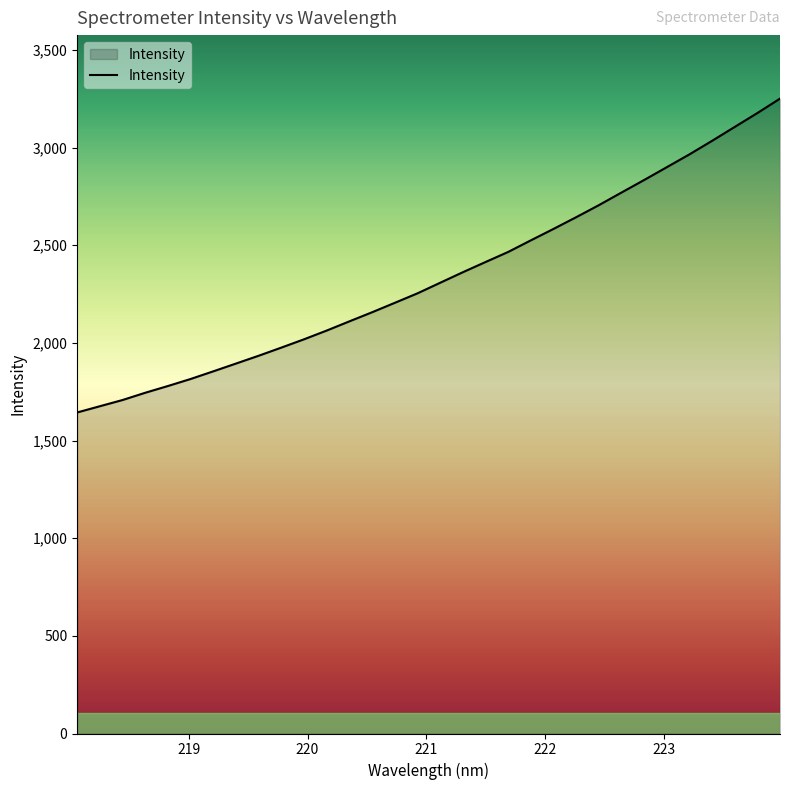

What is the average value?

2339.6